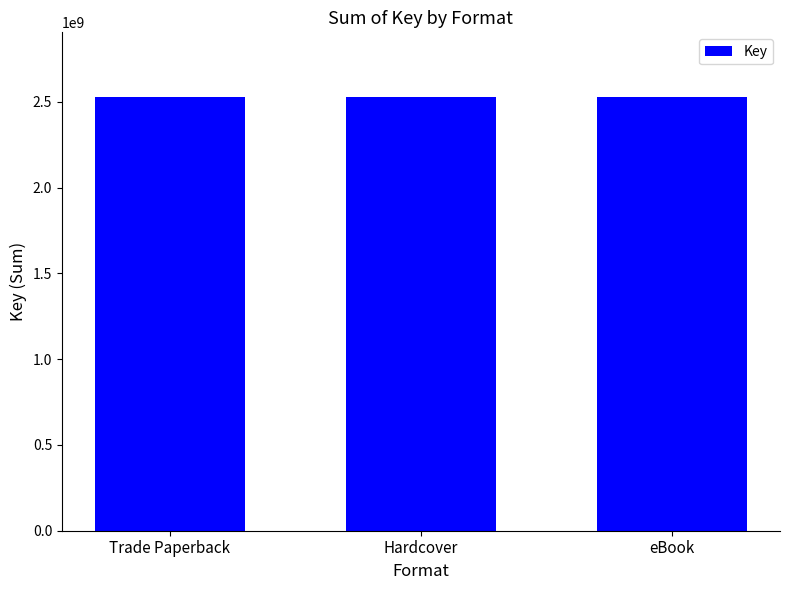

Are the bars horizontal?

No